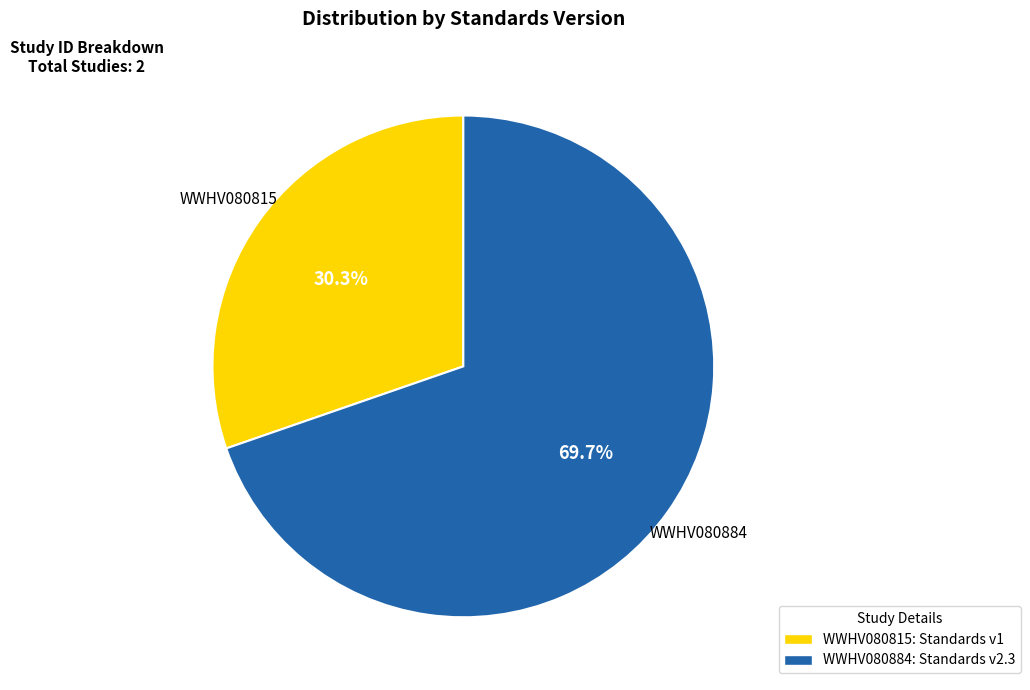

Is there a majority slice in this chart?

Yes